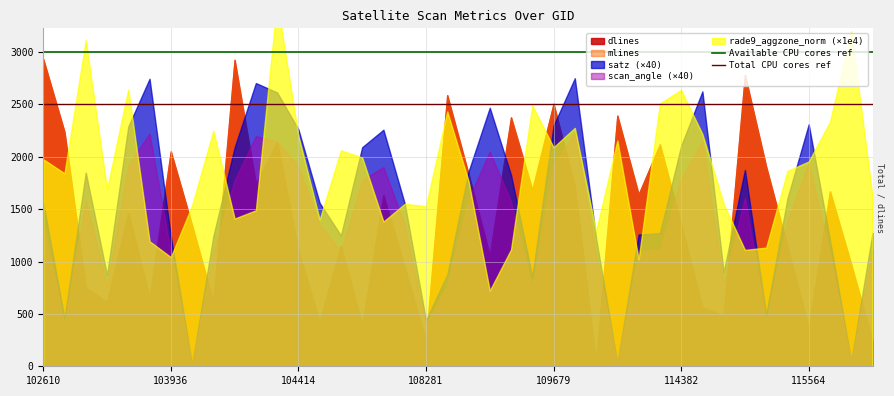

Does the chart display data point markers on the line(s)?

No